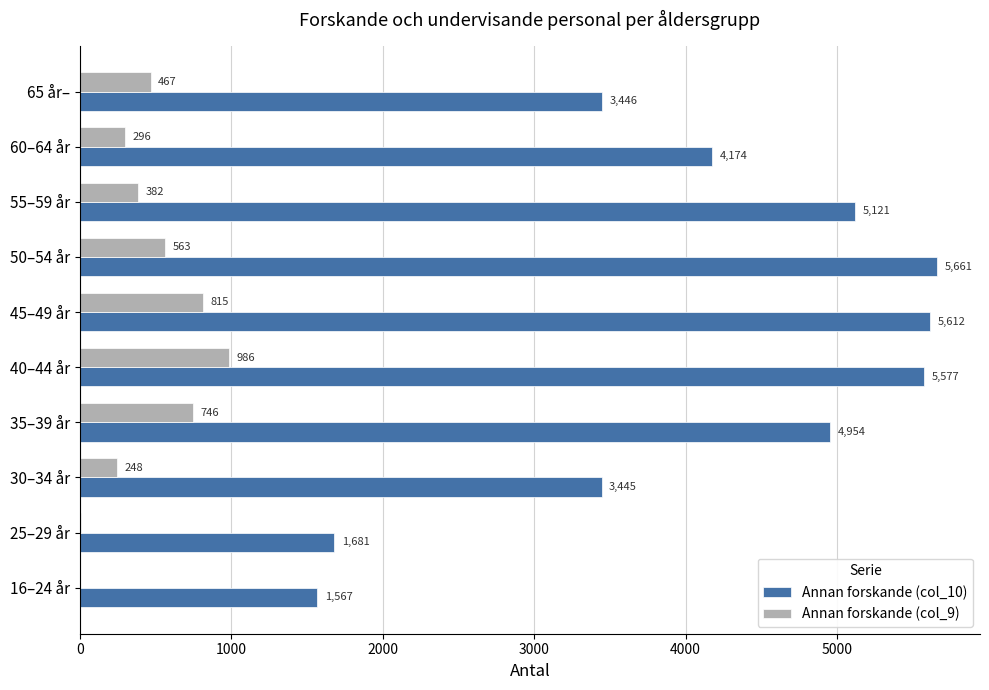

Which series has the largest total across all categories?

Annan forskande (col_10)